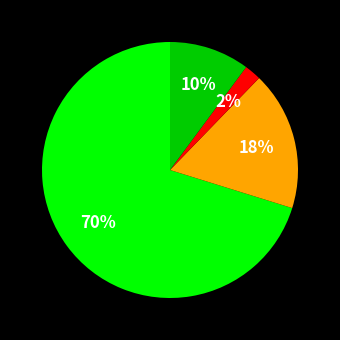

Is there any slice that represents more than half of the pie?

Yes